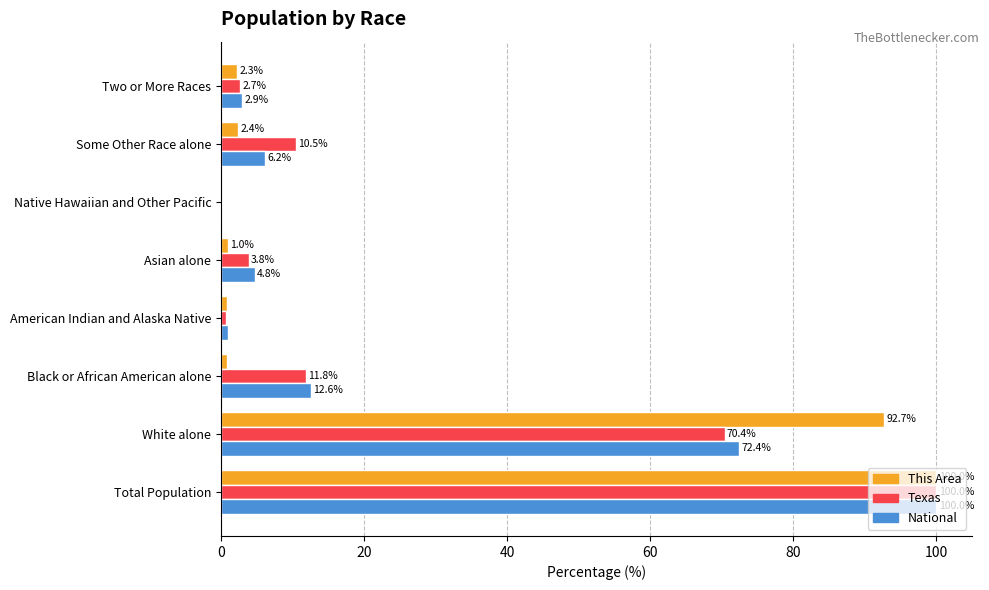

At which category is the sum across all series the highest?

Total Population